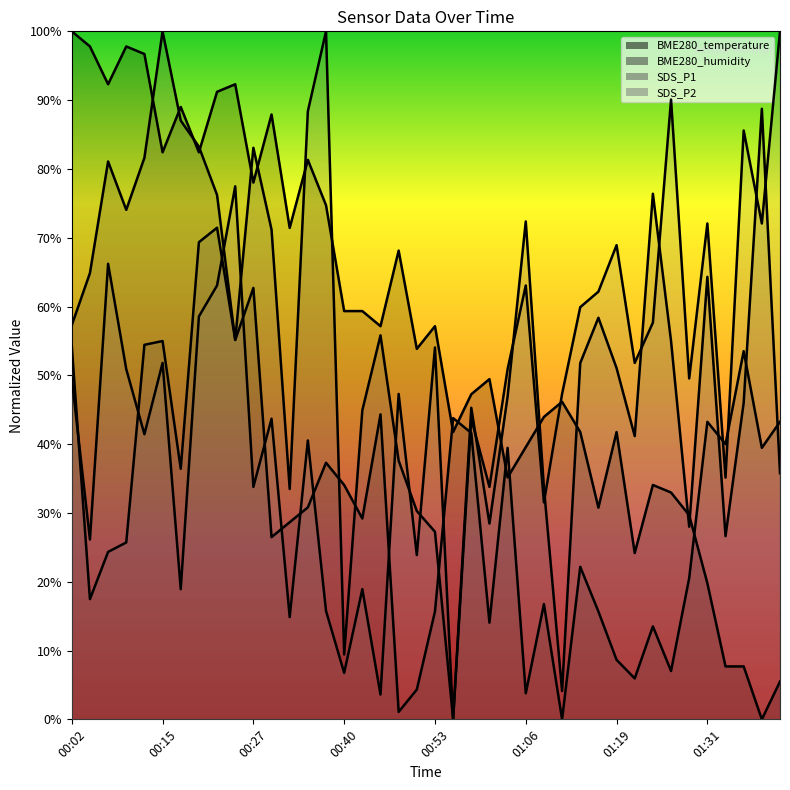

Which series has the largest range (max minus min)?

BME280_temperature